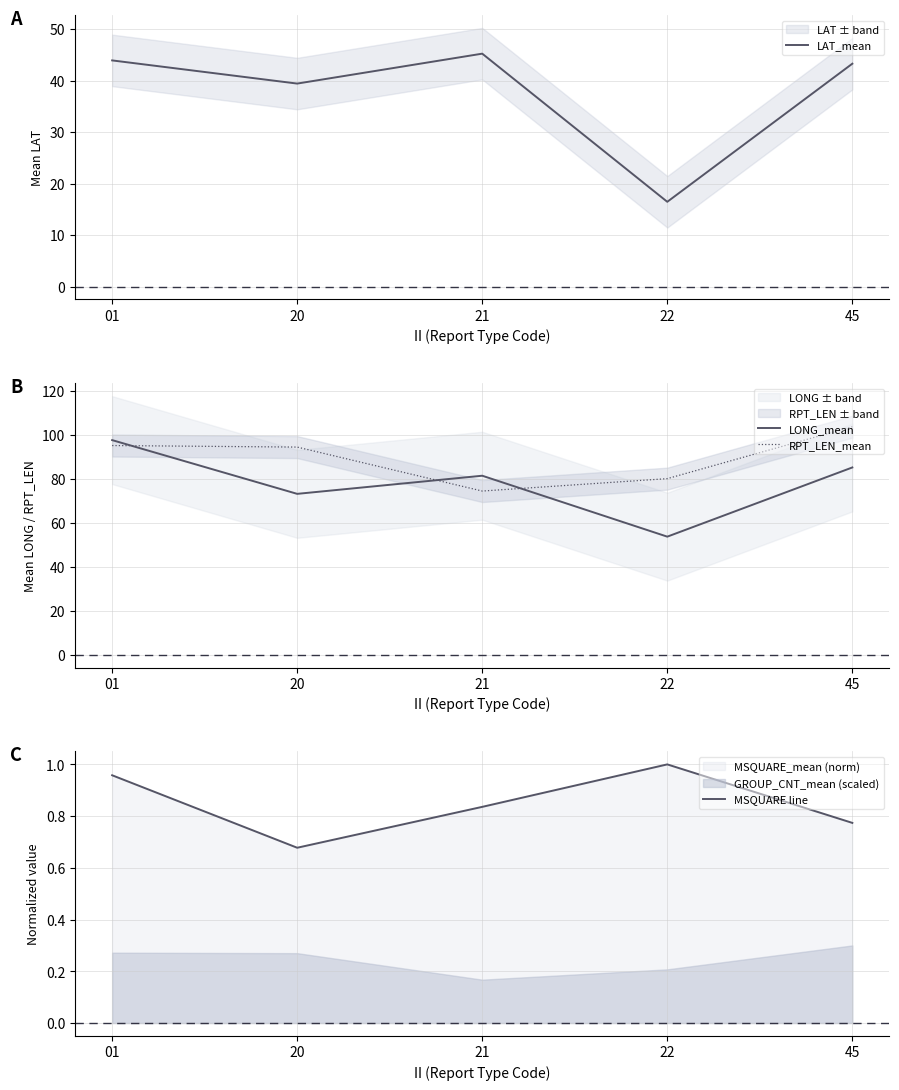

What are all the series names shown in the legend?

LAT_mean, LONG_mean, RPT_LEN_mean, MSQUARE line